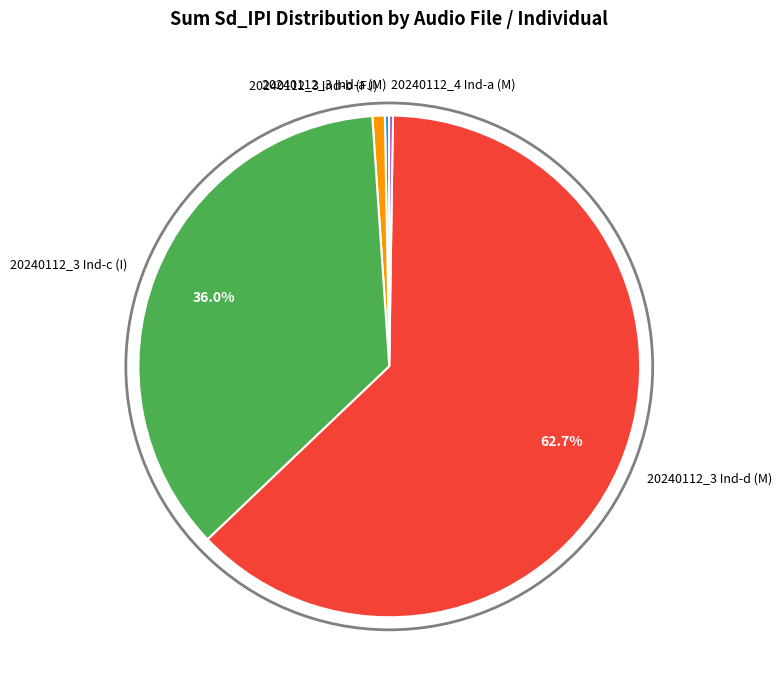

What is the total percentage of 20240112_3 Ind-d (M) and 20240112_3 Ind-c (I)?

98.7%